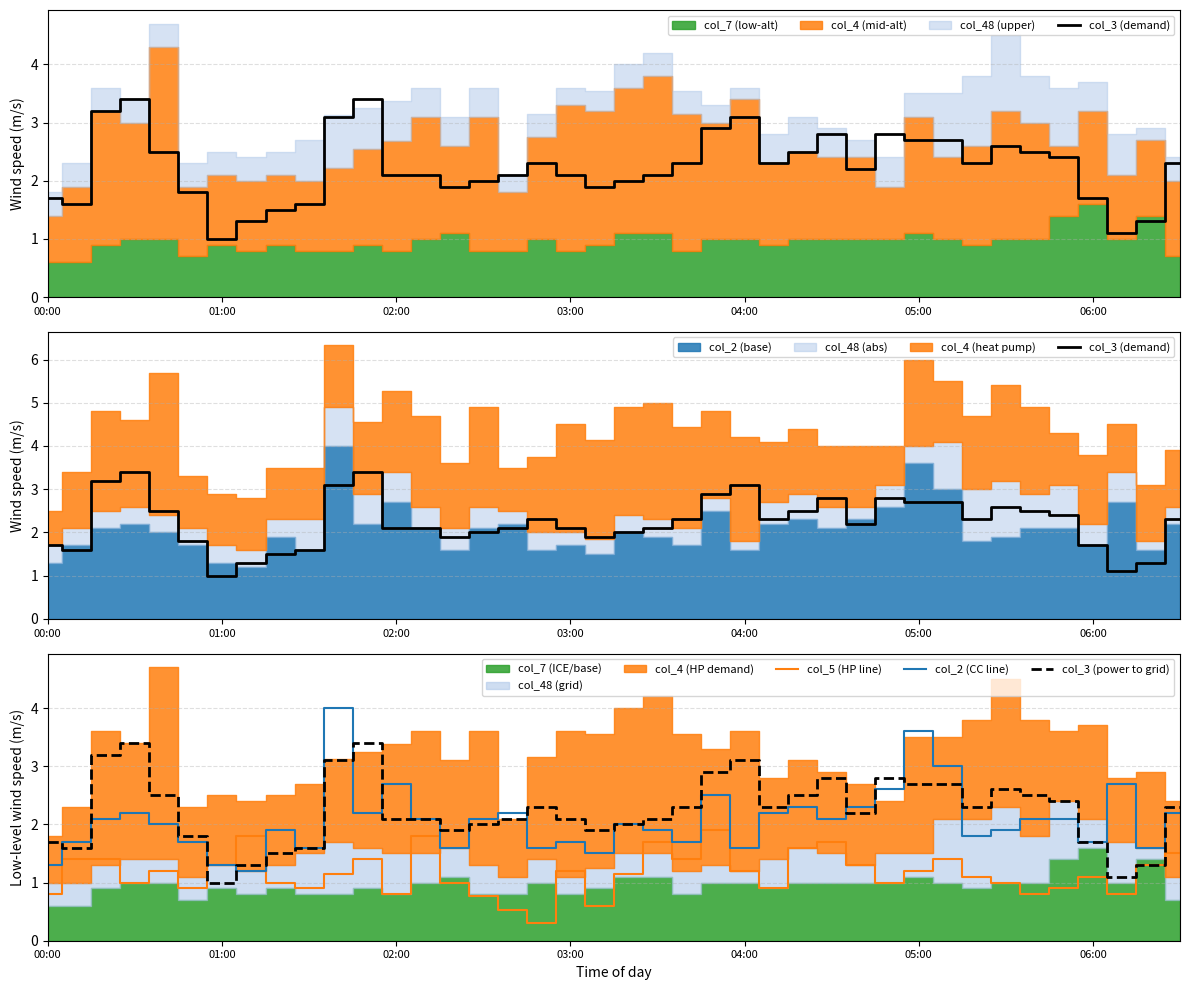

Which series has the largest total across all categories?

col_3 (demand)